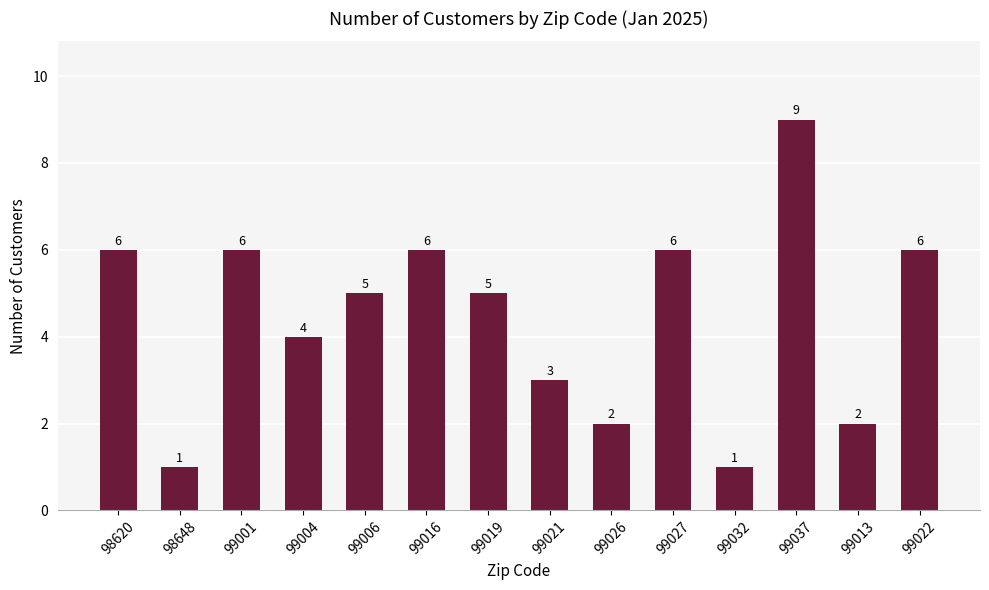

What is the difference between the maximum and minimum values?

8